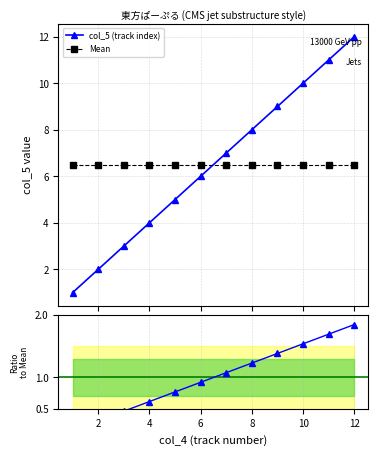

What is the value of the col_5 (track index) point at the 11th from the left?

11.0